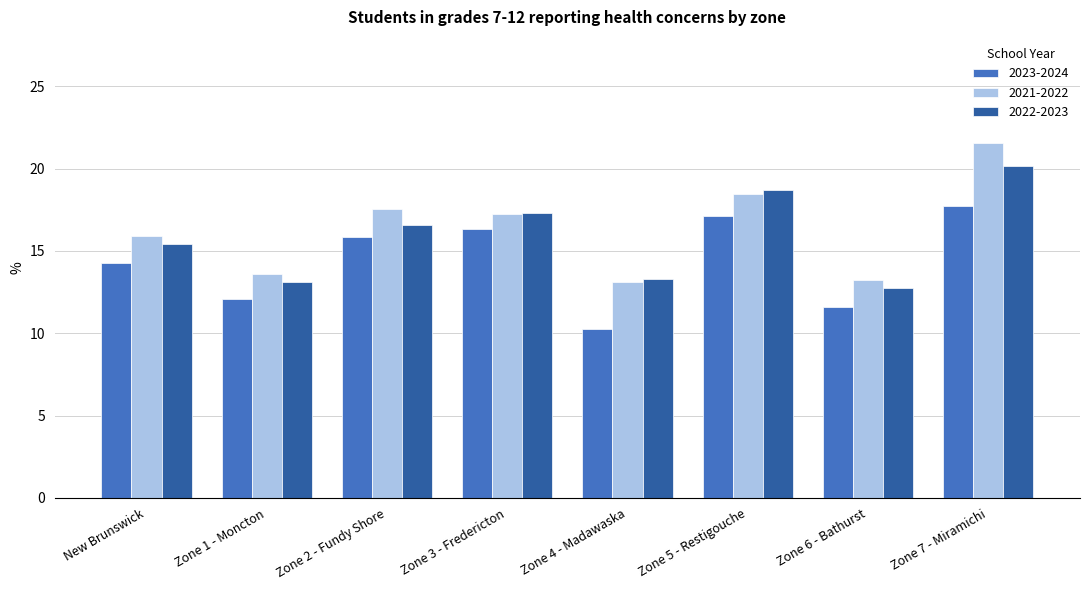

At which label does 2023-2024 reach its minimum?

Zone 4 - Madawaska